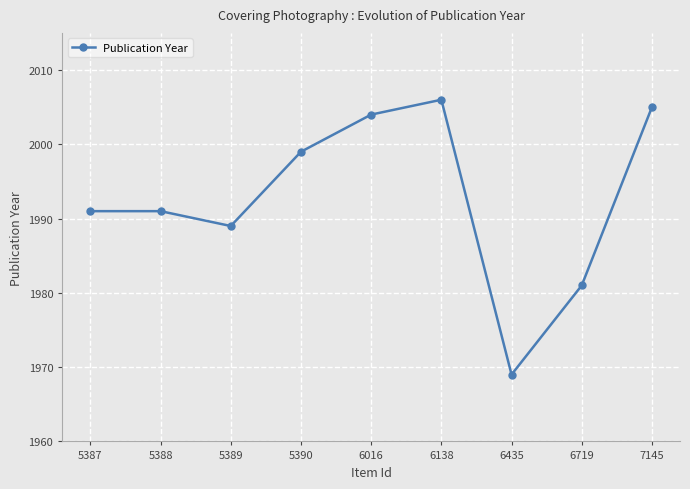

Reading left to right, what are all the values shown in this chart?

5387=1991	5388=1991	5389=1989	5390=1999	6016=2004	6138=2006	6435=1969	6719=1981	7145=2005